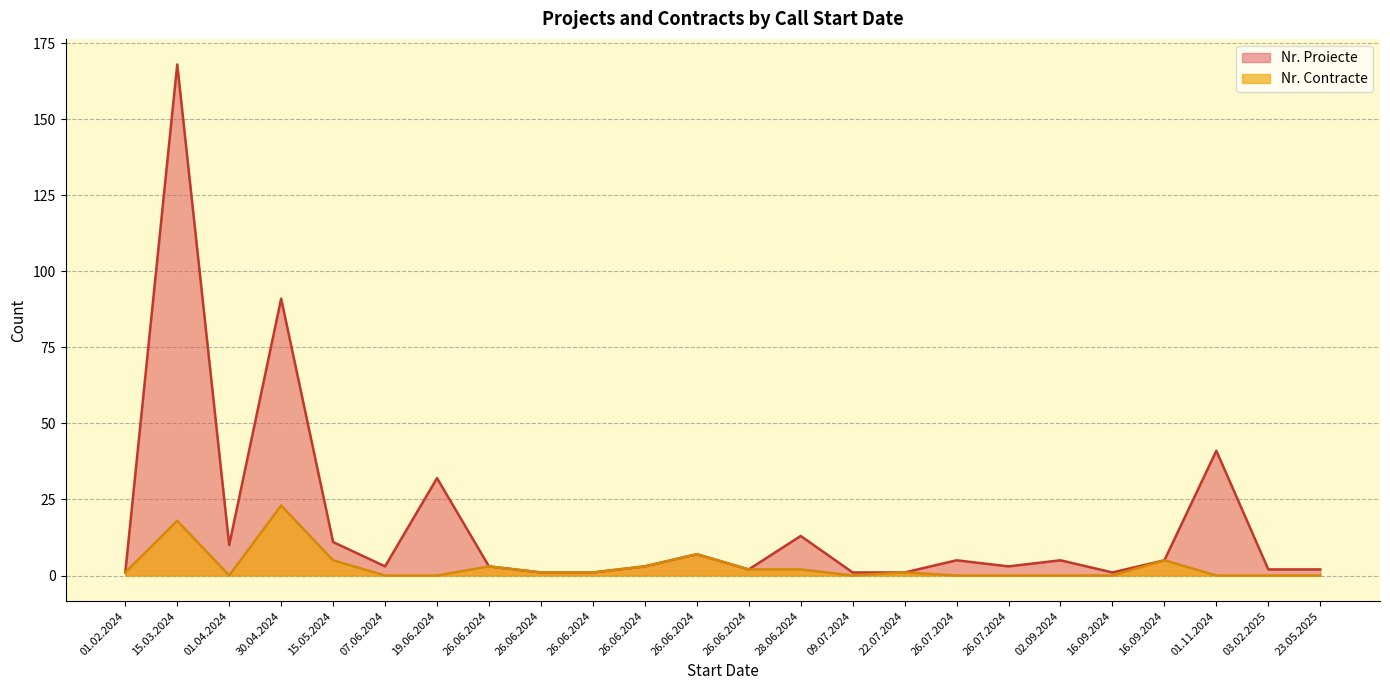

Which category has the lowest value in the Nr. Contracte series?

01.11.2024